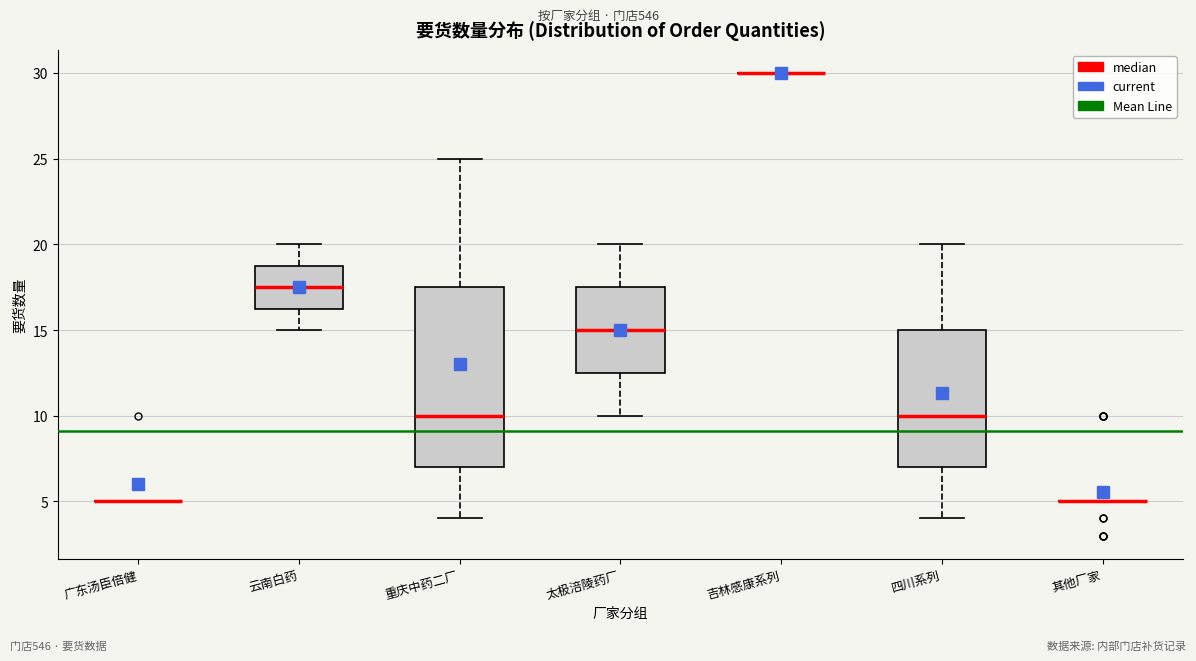

Reading left to right, read every box against the y-axis: the position of its median line, the range the box covers, and the ends of its whiskers. The values are not printed on the chart, so give them approximately, as read against the axis.

广东汤臣倍健: box collapsed to a line at 5.0, whiskers 5.0 to 5.0
云南白药: median 17.5, box 16.5 to 19.0, whiskers 15.0 to 20.0
重庆中药二厂: median 10.0, box 7.0 to 17.5, whiskers 4.0 to 25.0
太极涪陵药厂: median 15.0, box 12.5 to 17.5, whiskers 10.0 to 20.0
吉林感康系列: box collapsed to a line at 30.0, whiskers 30.0 to 30.0
四川系列: median 10.0, box 7.0 to 15.0, whiskers 4.0 to 20.0
其他厂家: box collapsed to a line at 5.0, whiskers 5.0 to 5.0